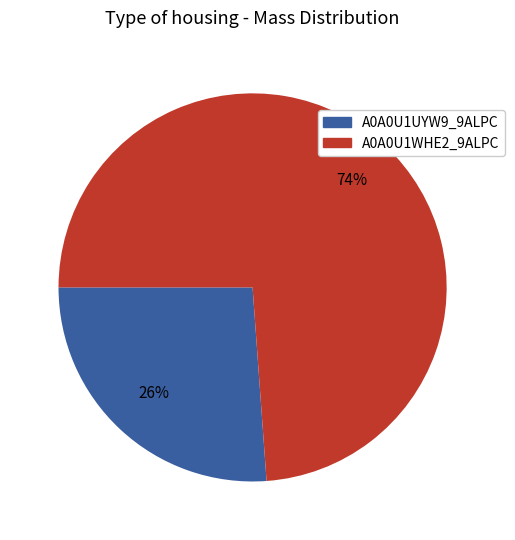

Is there a majority slice in this chart?

Yes